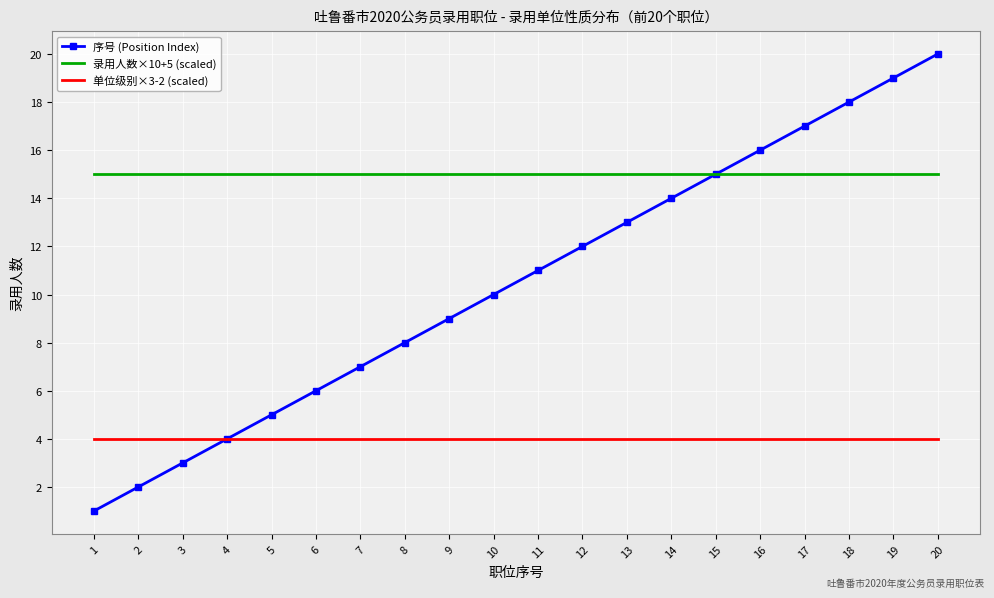

The value of 序号 (Position Index) at 4 is 4. True or false?

True